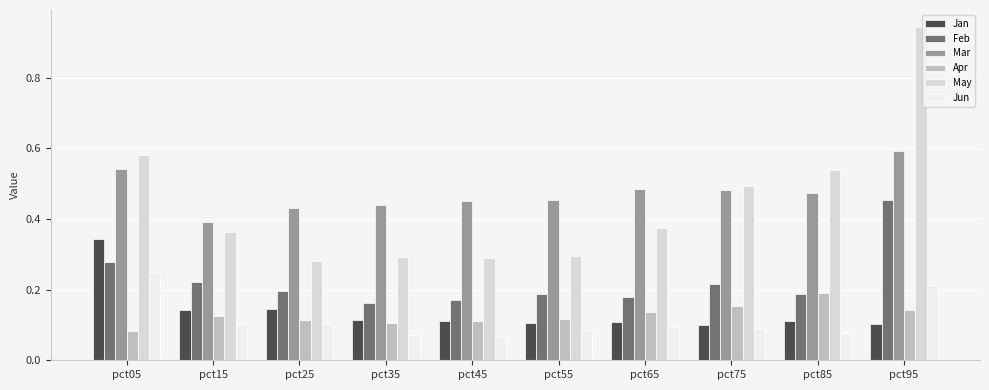

Where is Jun nearest to the value 0?

pct45